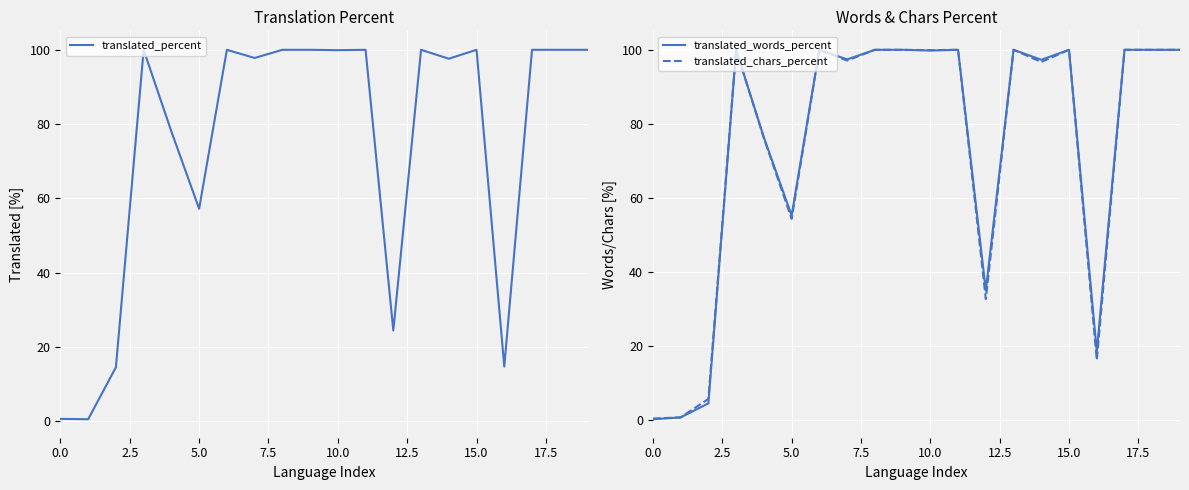

What is the average value of the translated_percent series?

74.3